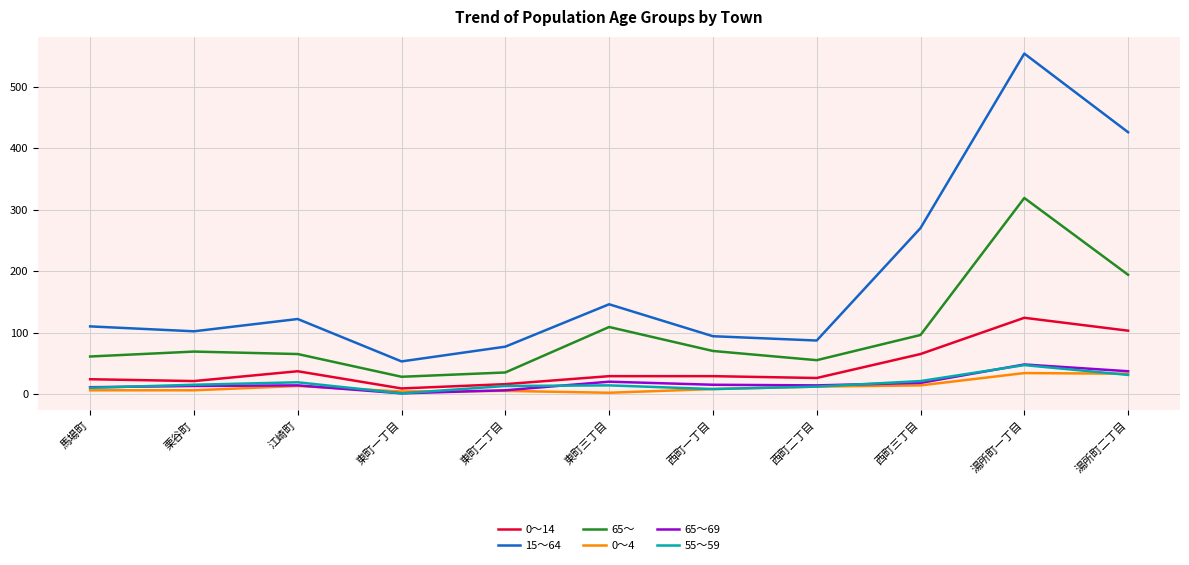

Which label corresponds to the largest value in the chart?

湯所町一丁目